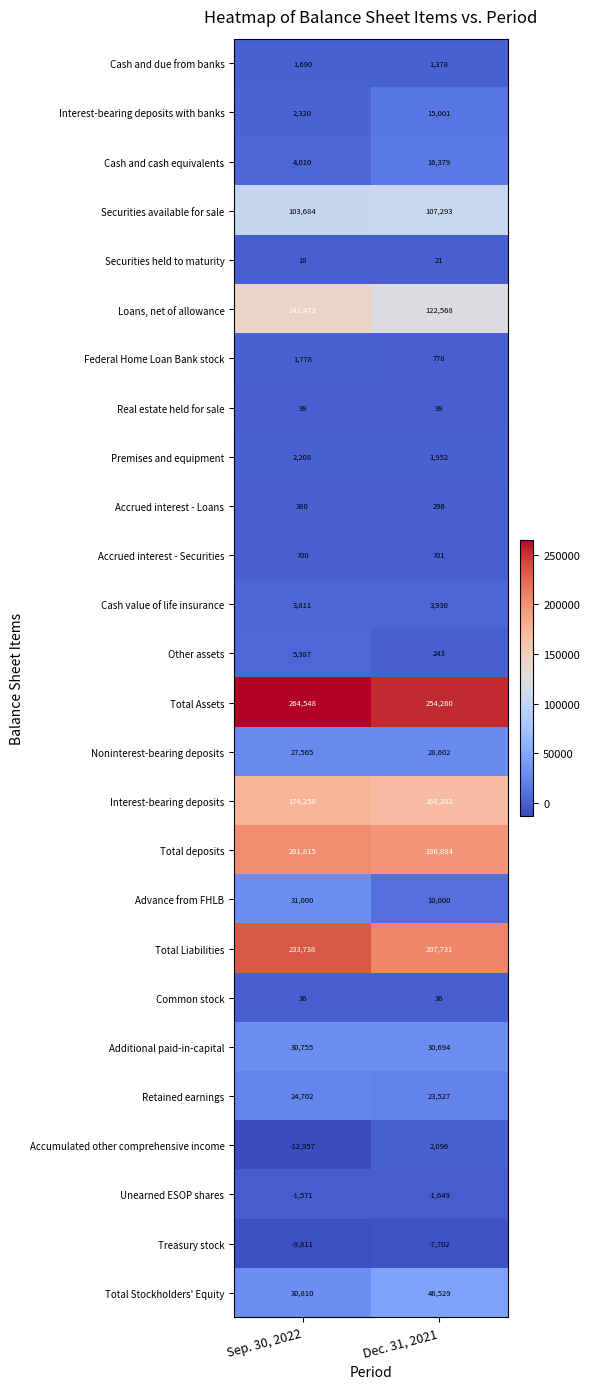

What is the total value across all series at Sep. 30, 2022?

1263438